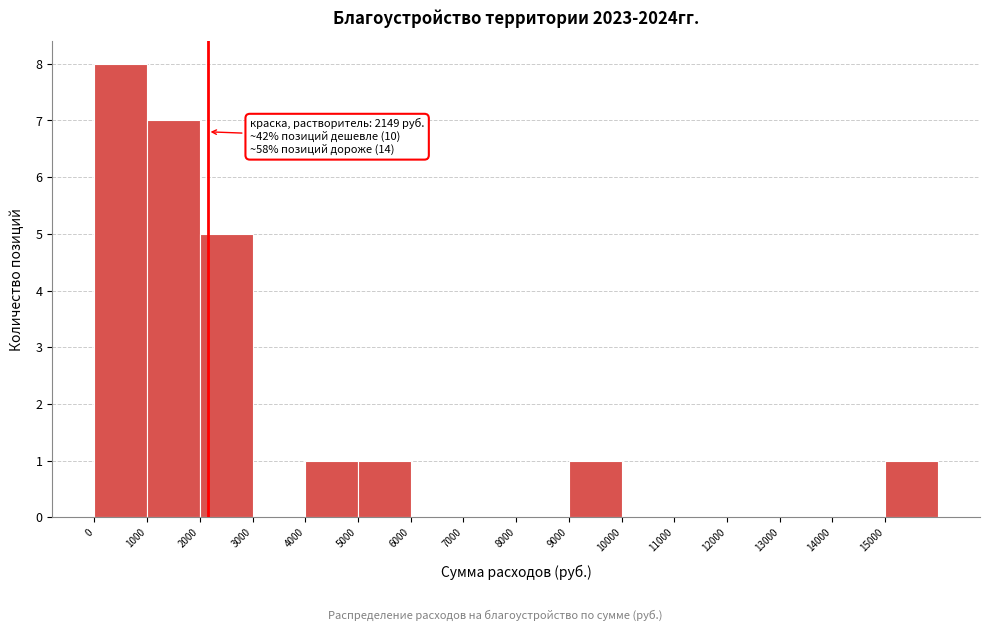

Which range on the x-axis has the tallest bar?

0 to 1000